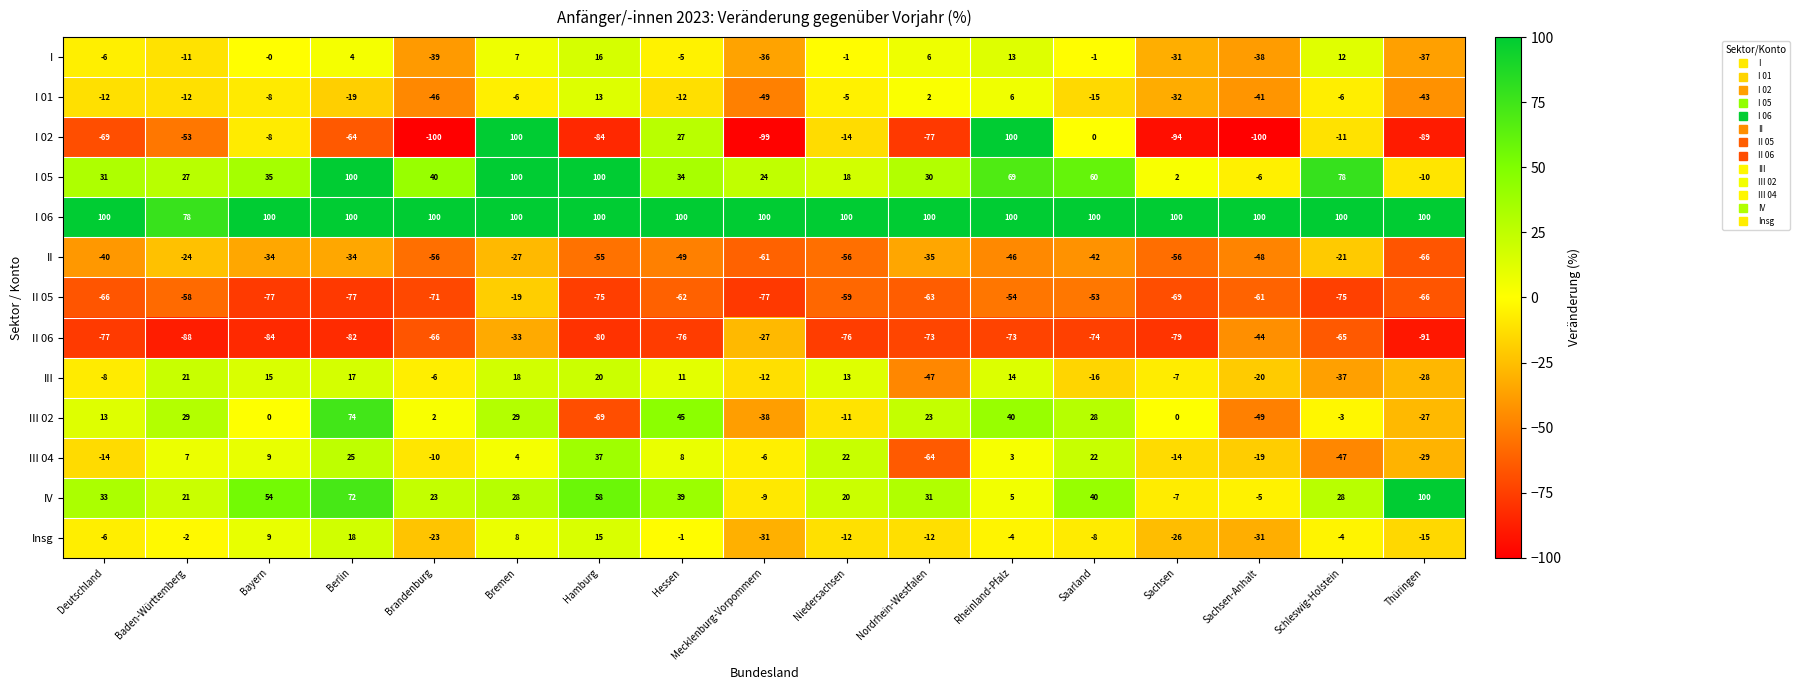

What is the difference between the highest and lowest values at Hamburg?

184